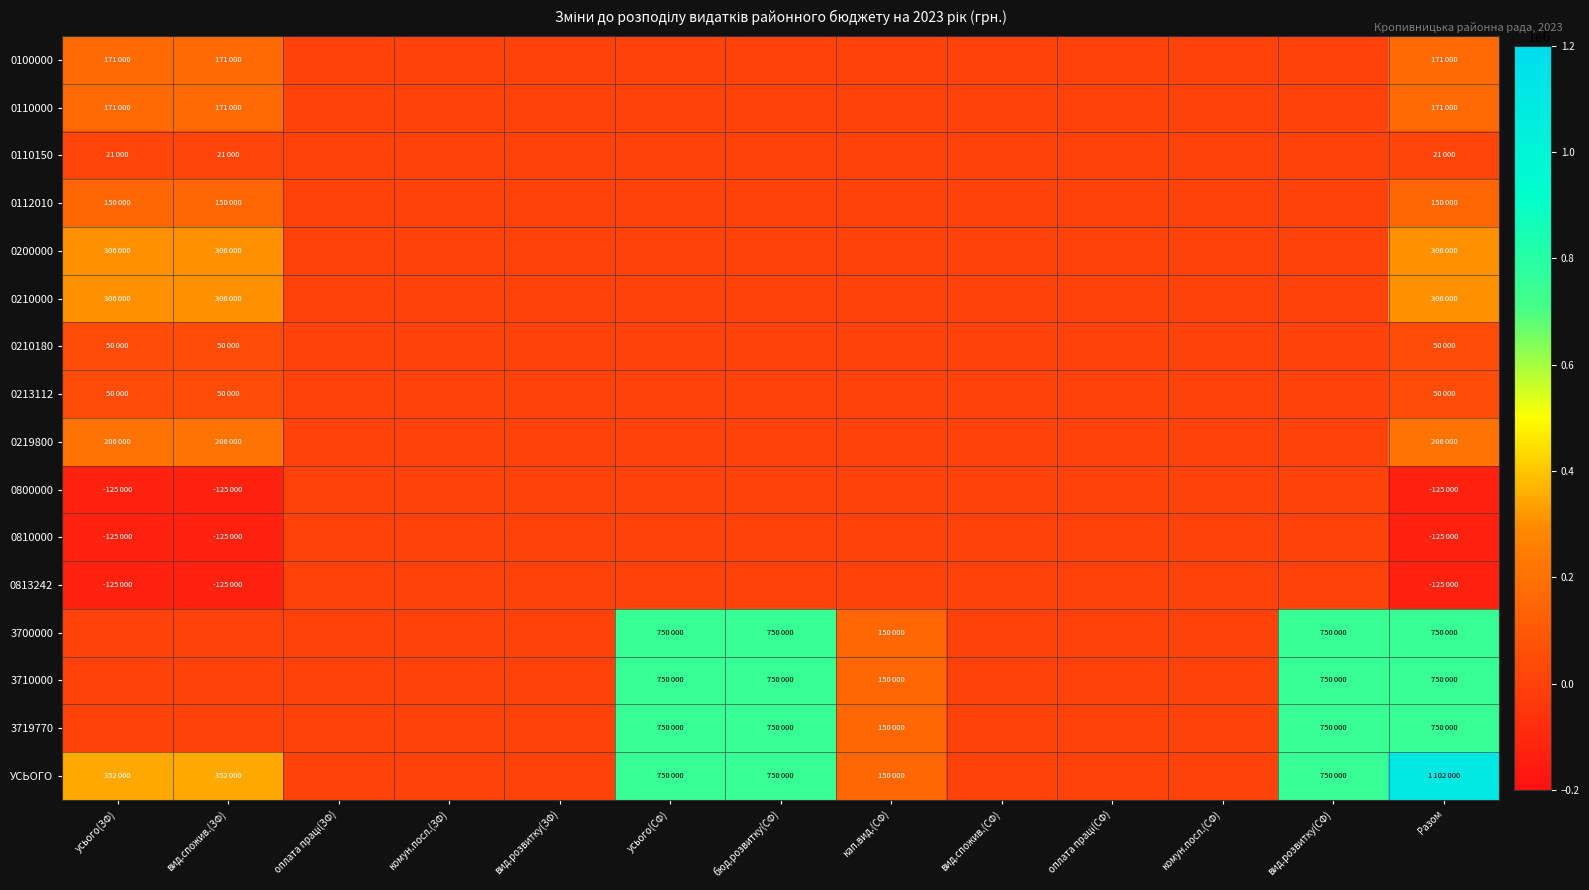

List the series in order of their peak value, highest first.

УСЬОГО, 3700000, 3710000, 3719770, 0200000, 0210000, 0219800, 0100000, 0110000, 0112010, 0210180, 0213112, 0110150, 0800000, 0810000, 0813242